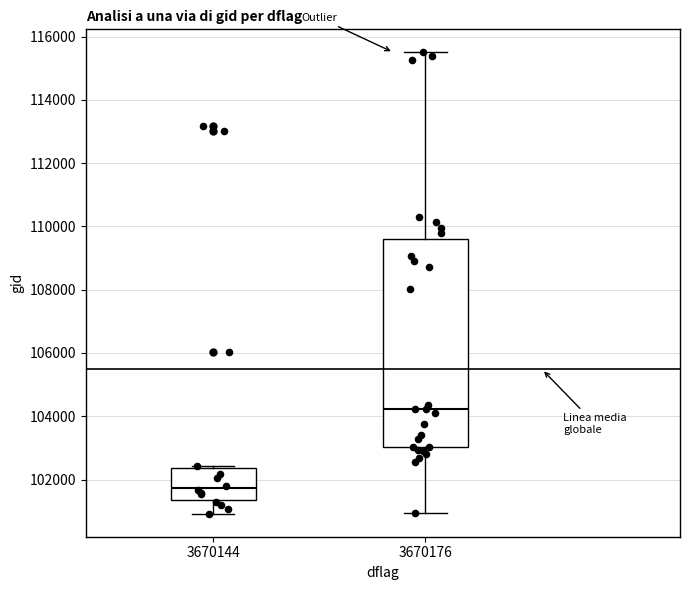

Reading left to right, transcribe this box plot: for each box, give where its median line is, the range the box spans, and where its two whiskers end, as read against the y-axis. The values are not printed on the chart, so give them approximately, as read against the axis.

3670144: median 101800, box 101400 to 102400, whiskers 101000 to 102400 (just above the box's upper edge)
3670176: median 104200, box 103000 to 109600, whiskers 101000 to 115600